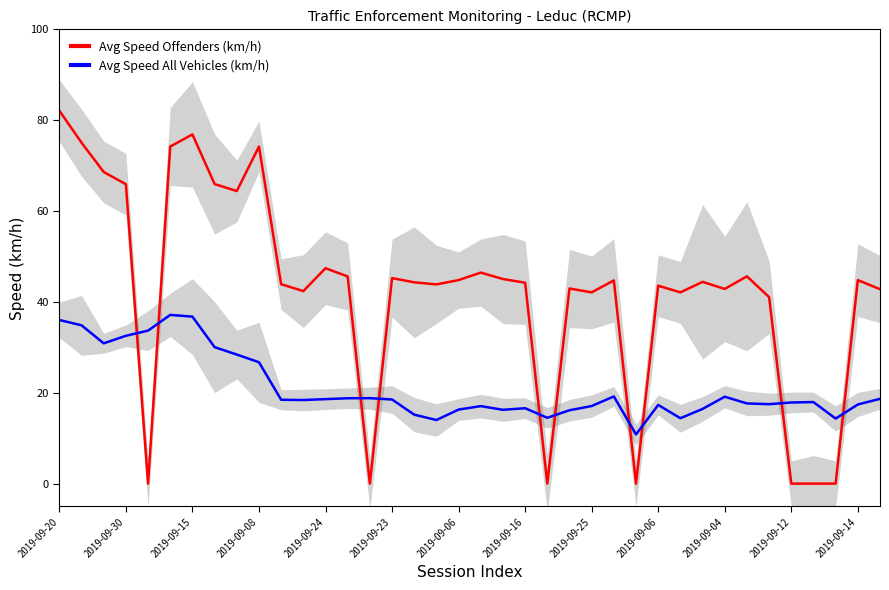

Does the chart display data point markers on the line(s)?

No